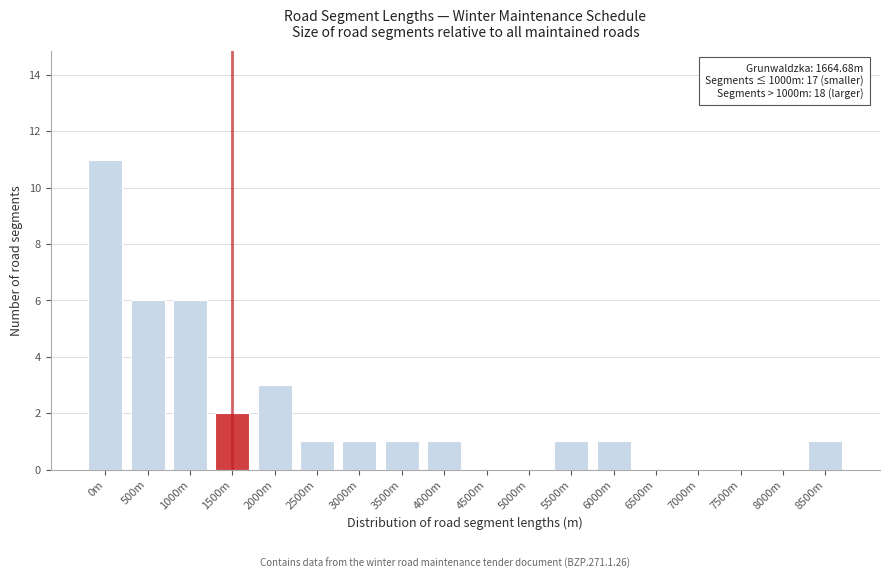

Reading left to right, what are all the values shown in this chart?

0m=11	500m=6	1000m=6	1500m=2	2000m=3	2500m=1	3000m=1	3500m=1	4000m=1	4500m=0	5000m=0	5500m=1	6000m=1	6500m=0	7000m=0	7500m=0	8000m=0	8500m=1